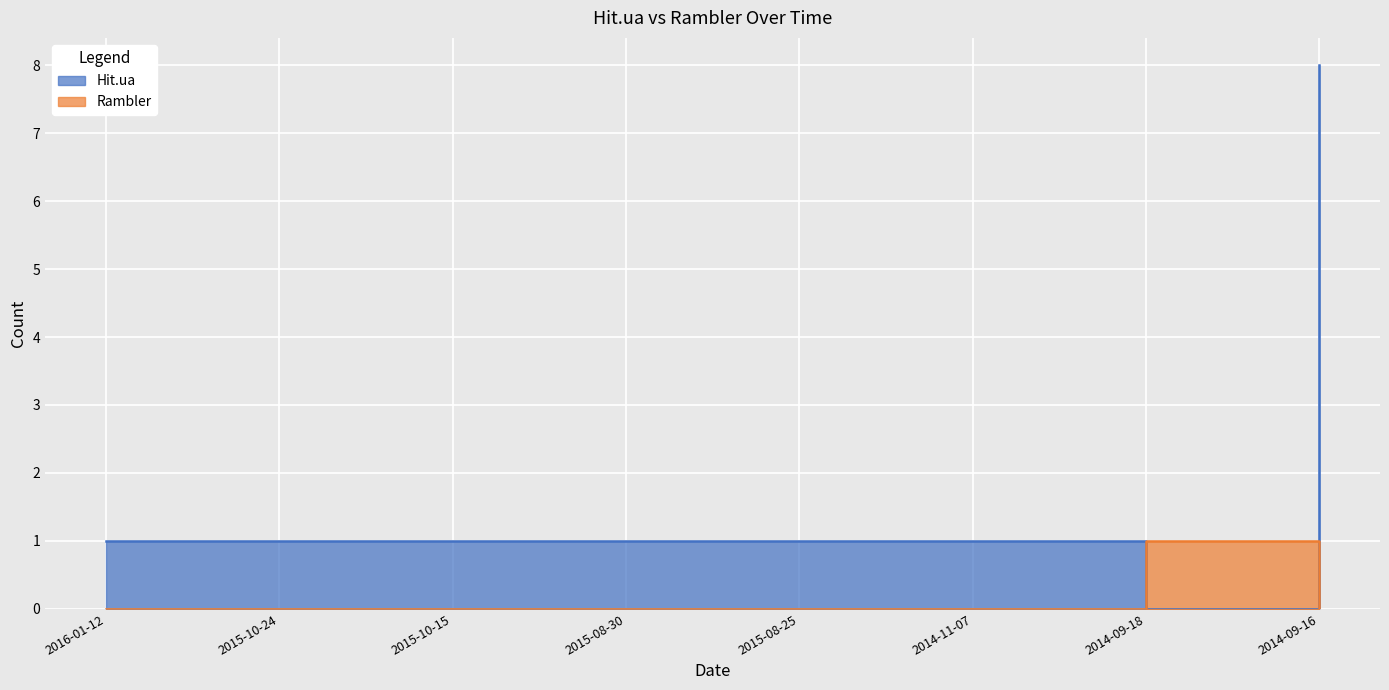

Is the value of Hit.ua at 2014-11-07 greater than the value of Rambler at 2015-10-15?

Yes